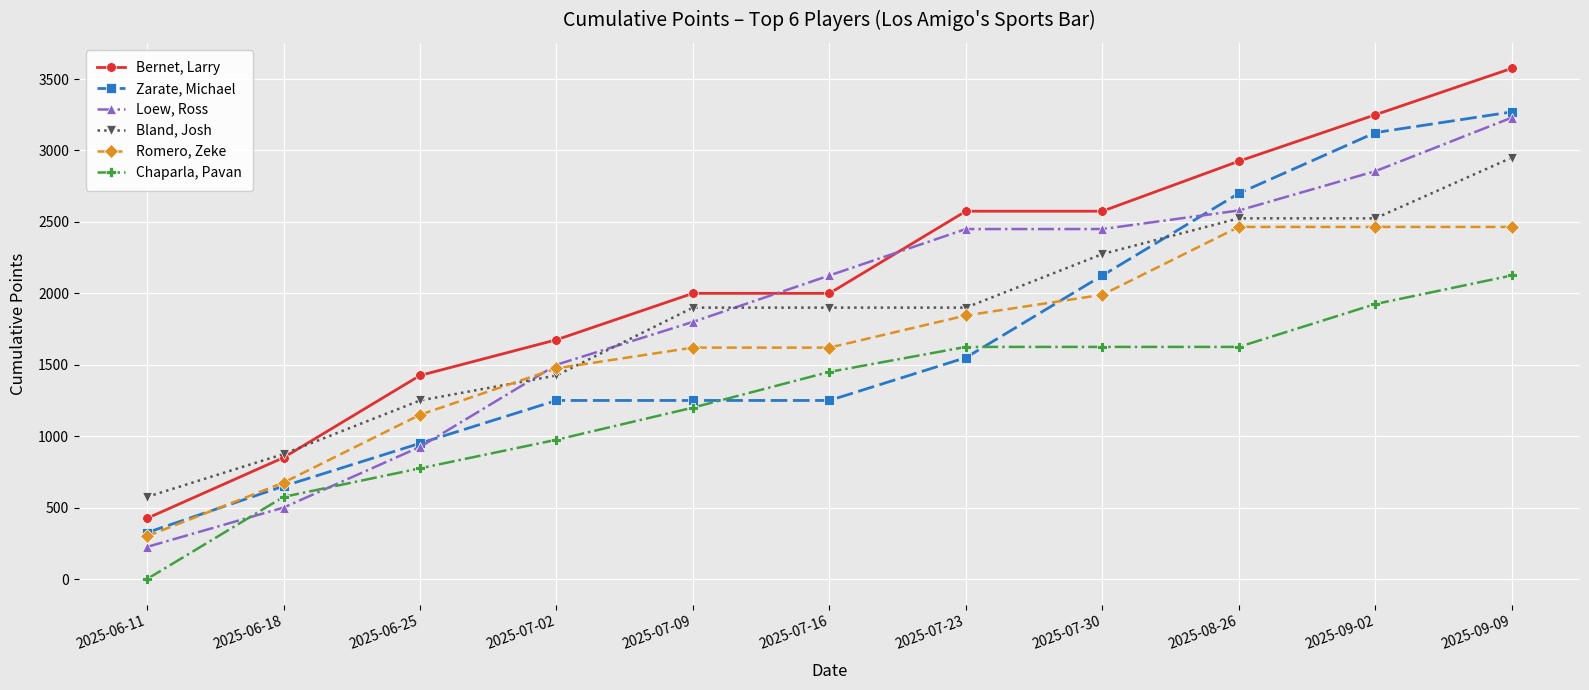

Where do Bland, Josh and Zarate, Michael first cross each other?

2025-07-30 and 2025-08-26